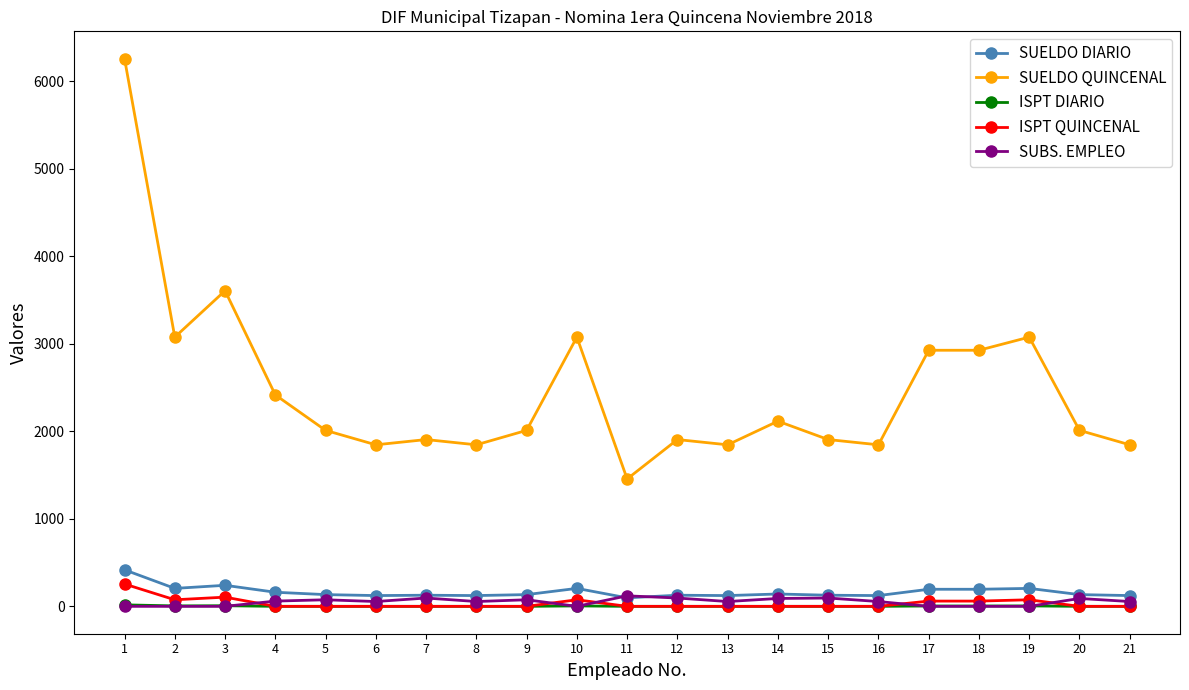

What is the lowest value of the SUELDO QUINCENAL series?

1455.0